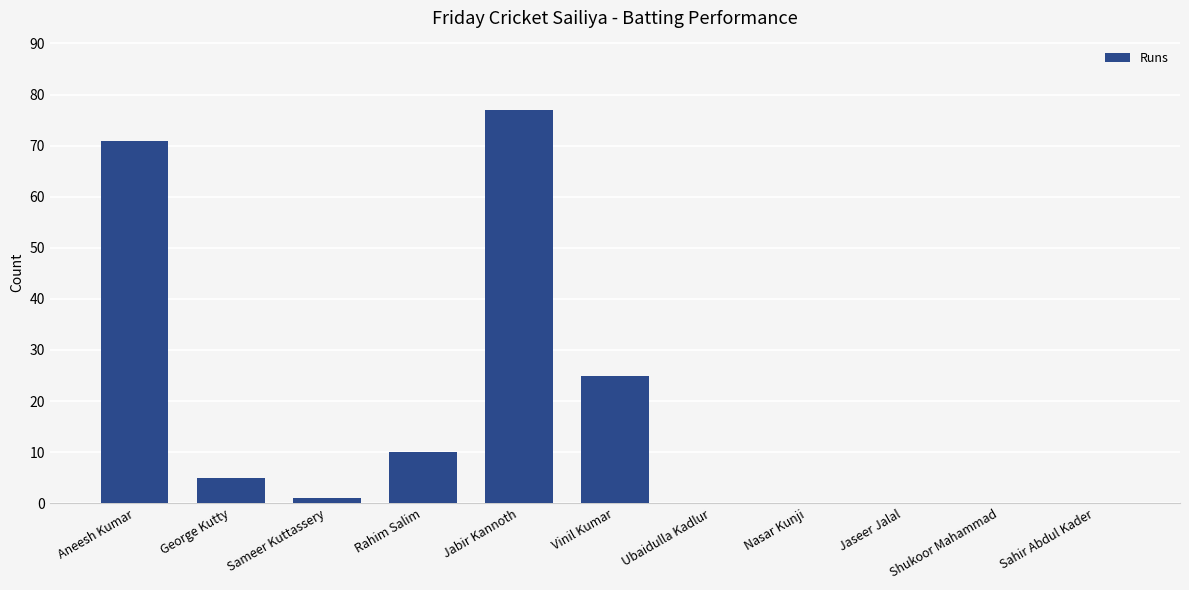

True or false: the data shows 27 at Jabir Kannoth.

False